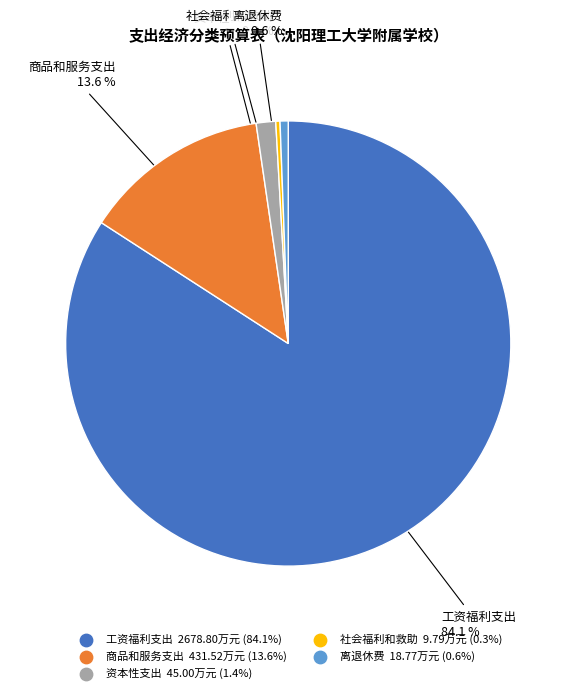

True or false: 工资福利支出 accounts for 84% of the total.

True